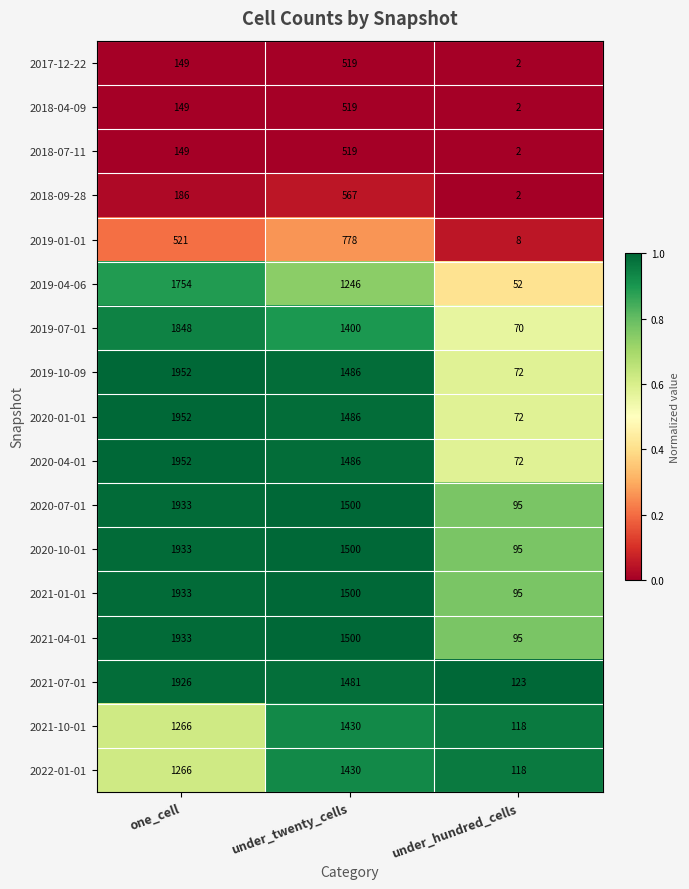

The value of 2021-01-01 at under_hundred_cells is 62. True or false?

False